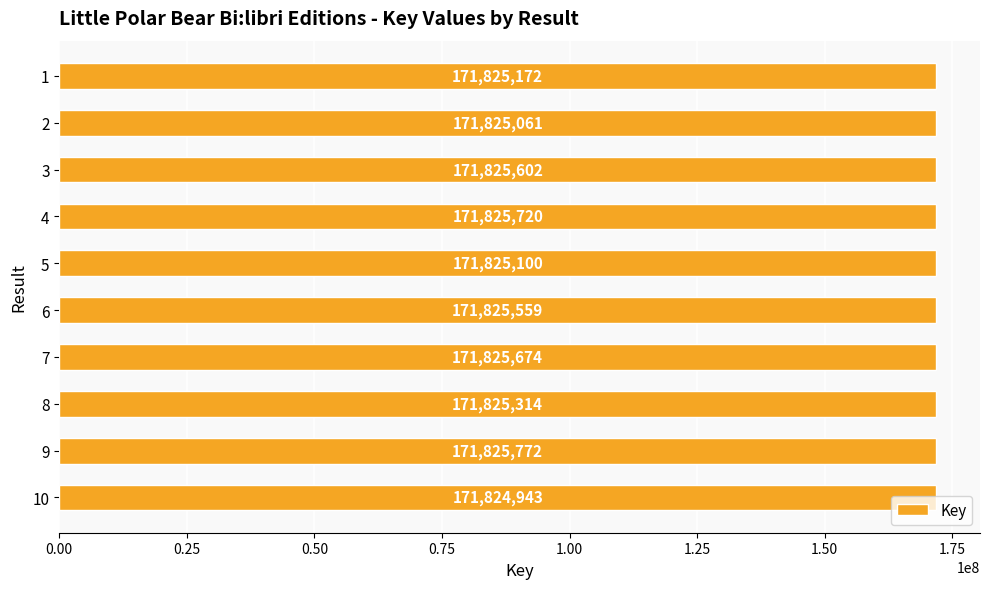

What is the minimum value shown in the chart?

171824943